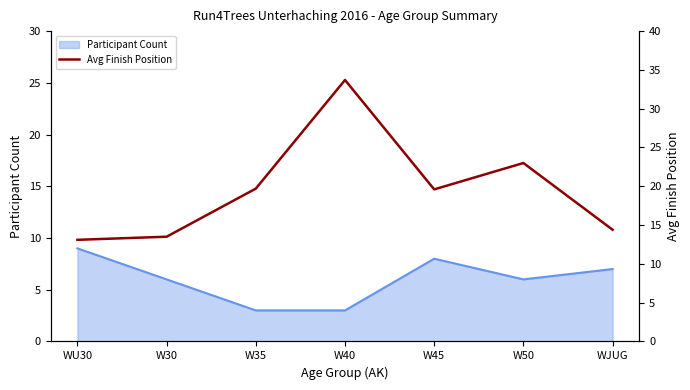

The Participant Count series shows 6 at W50. True or false?

True